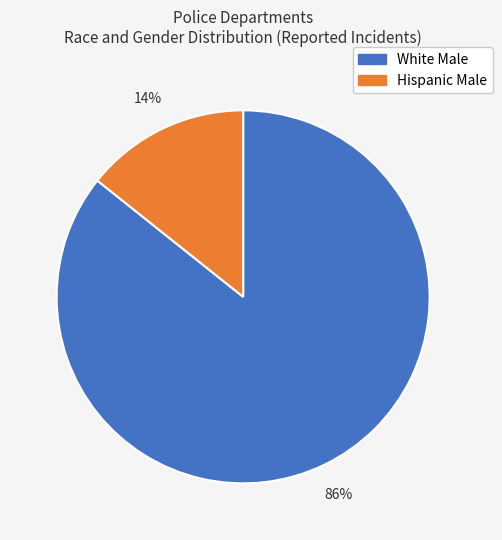

Count the number of slices in the pie.

2